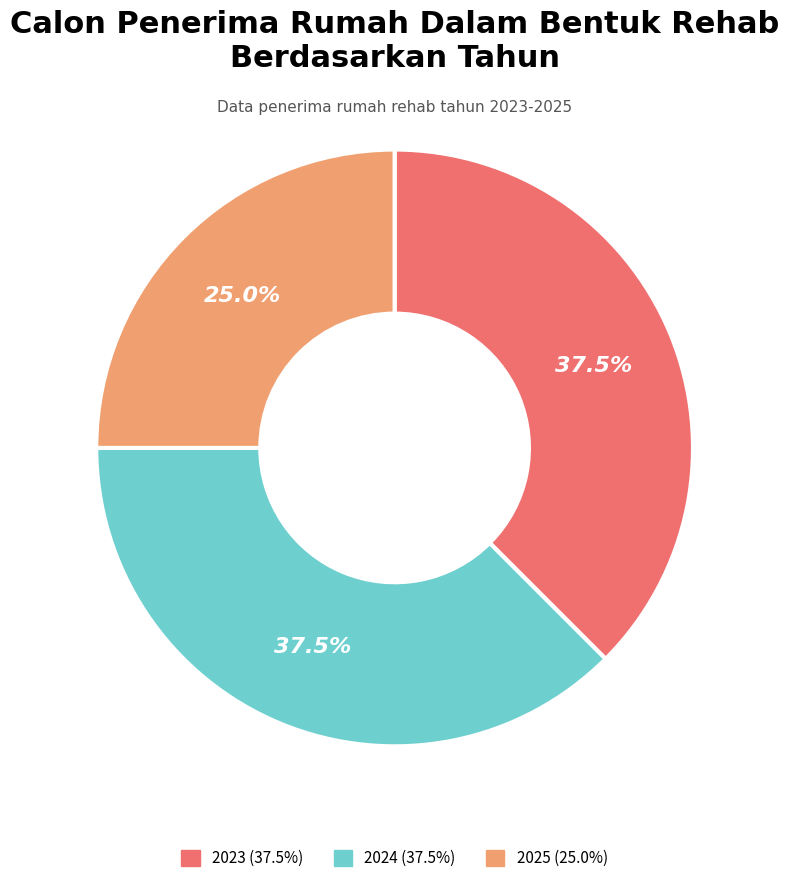

Which slice is the smallest?

2025